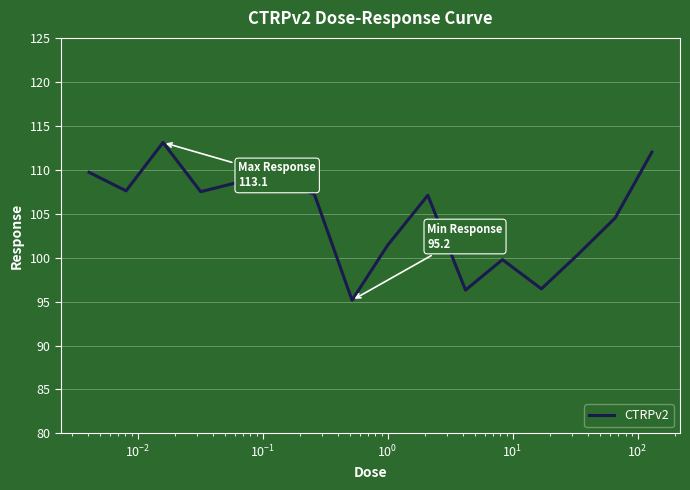

What is the maximum value shown in the chart?

113.1